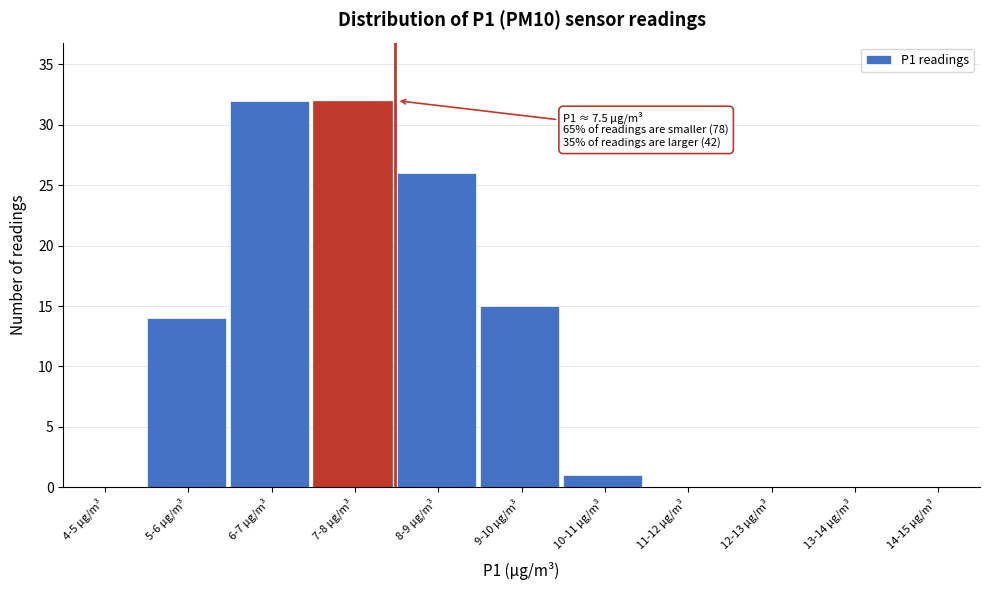

Reading right to left, extract all data points from this chart.

14-15 µg/m³=0	13-14 µg/m³=0	12-13 µg/m³=0	11-12 µg/m³=0	10-11 µg/m³=1	9-10 µg/m³=15	8-9 µg/m³=26	7-8 µg/m³=32	6-7 µg/m³=32	5-6 µg/m³=14	4-5 µg/m³=0